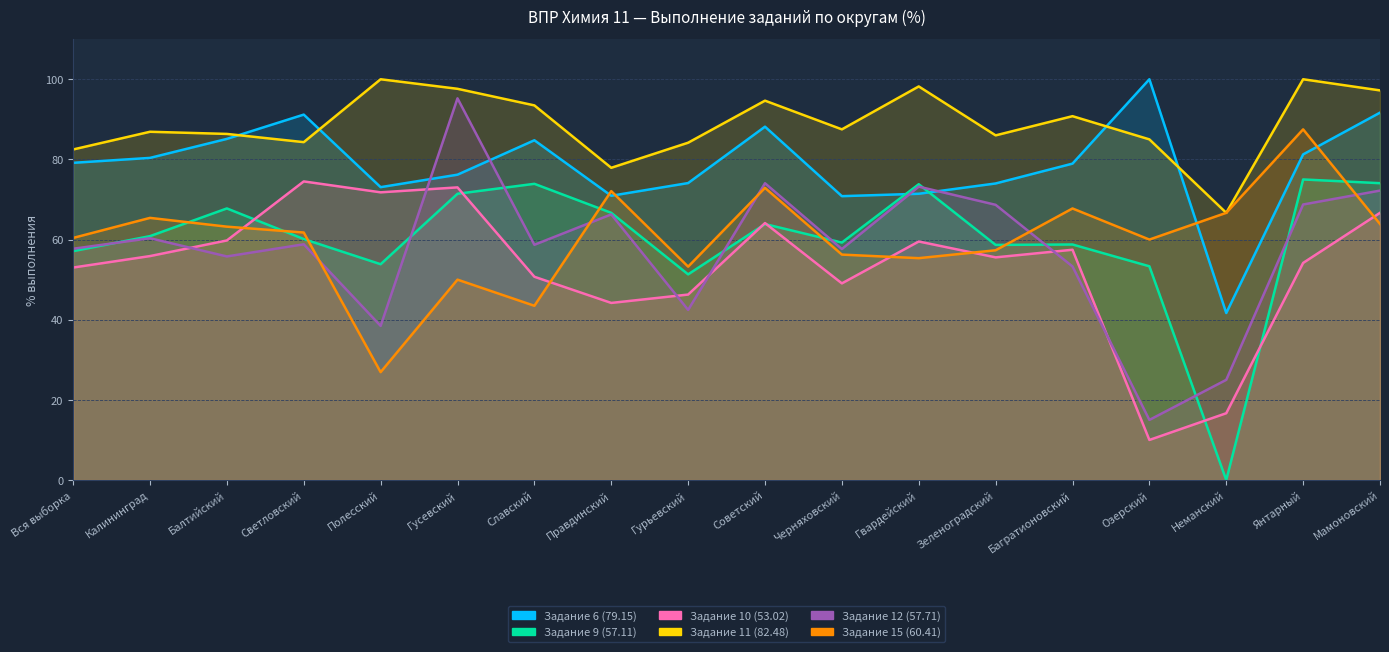

At how many categories does at least one series exceed 10?

18